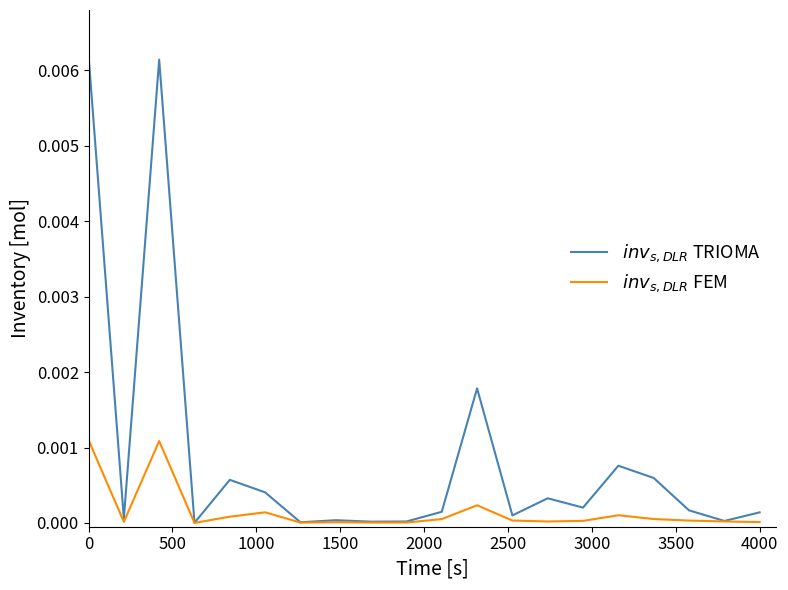

True or false: $inv_{s,DLR}$ TRIOMA and $inv_{s,DLR}$ FEM intersect in this chart.

False